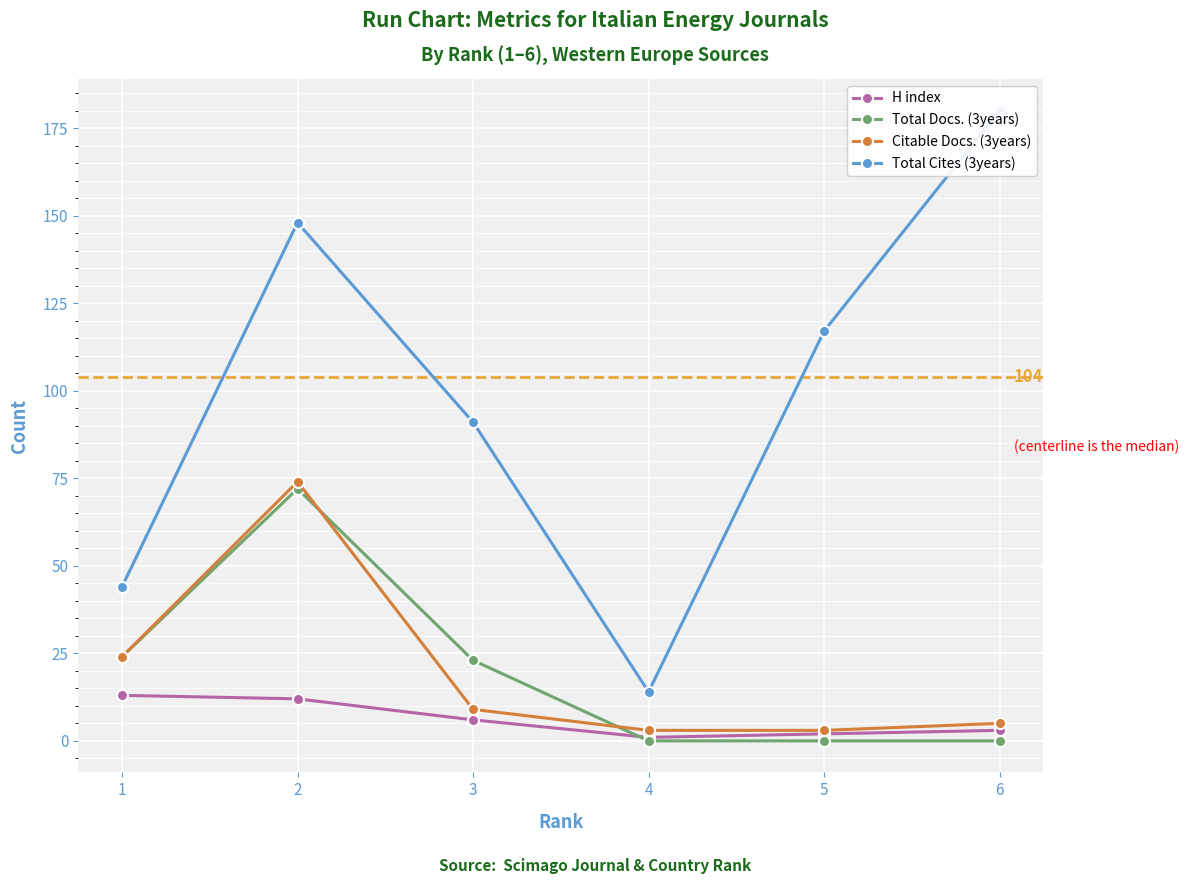

What is the sum of the Citable Docs. (3years) values at 1 and 4?

27